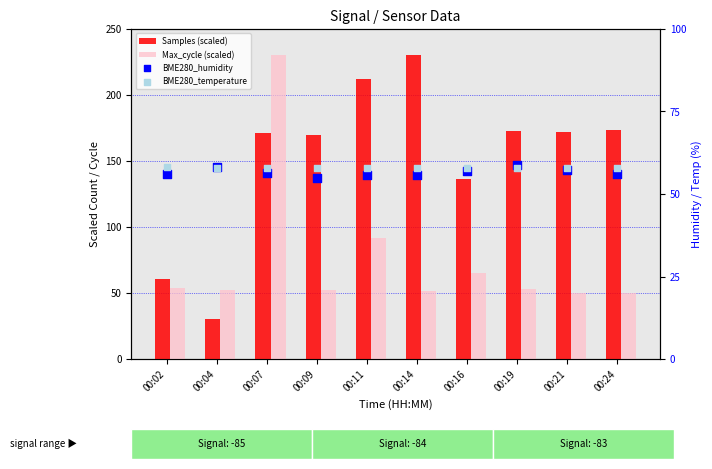

What is the total value across all series at 00:02?

228.1